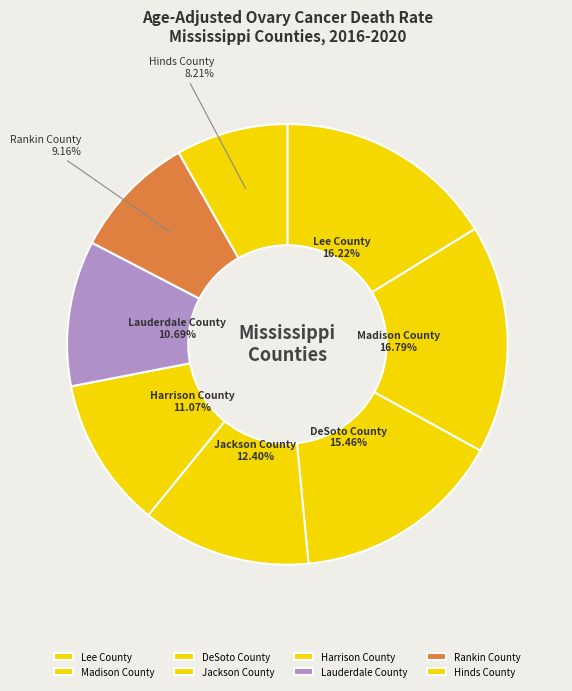

Does Lee County account for over 50% of the chart?

No